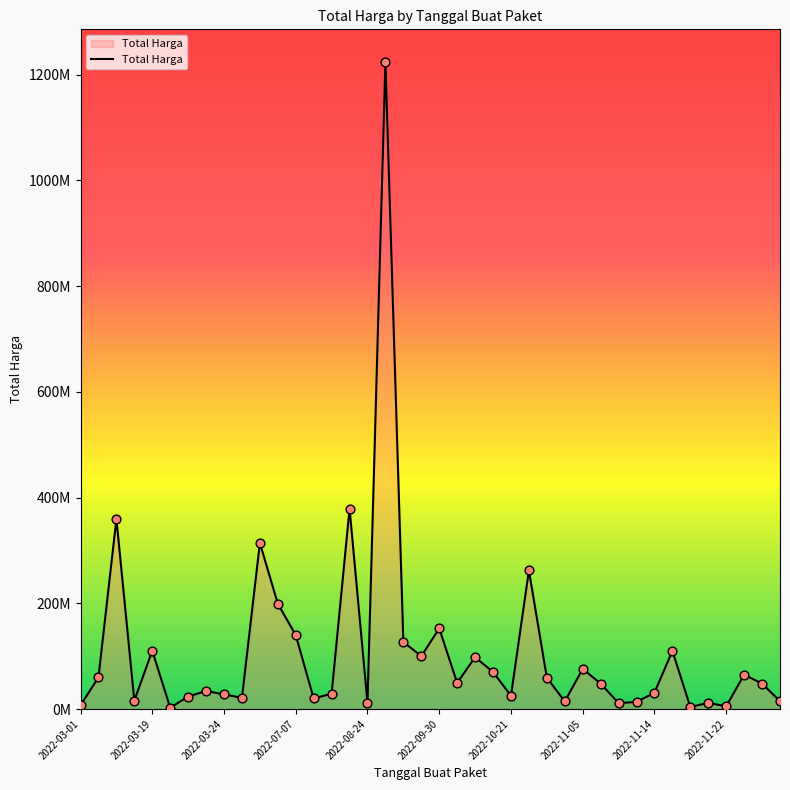

Is this an area chart (filled region under the line)?

Yes